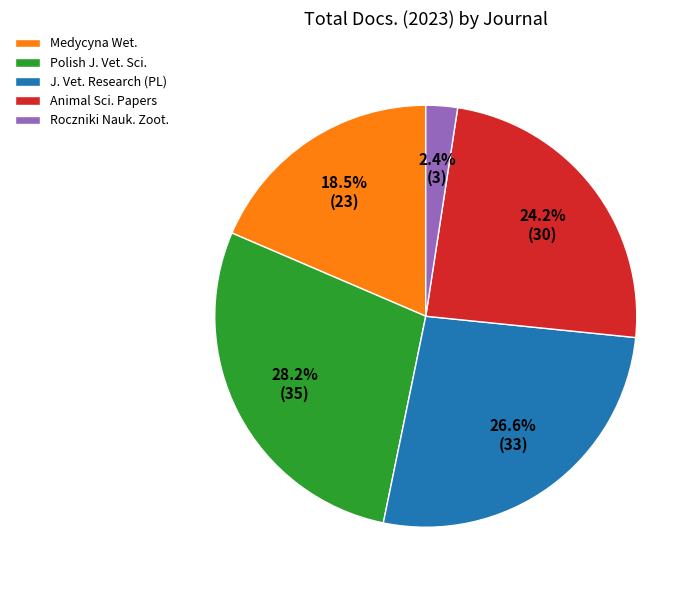

Does Medycyna Wet. account for over 50% of the chart?

No